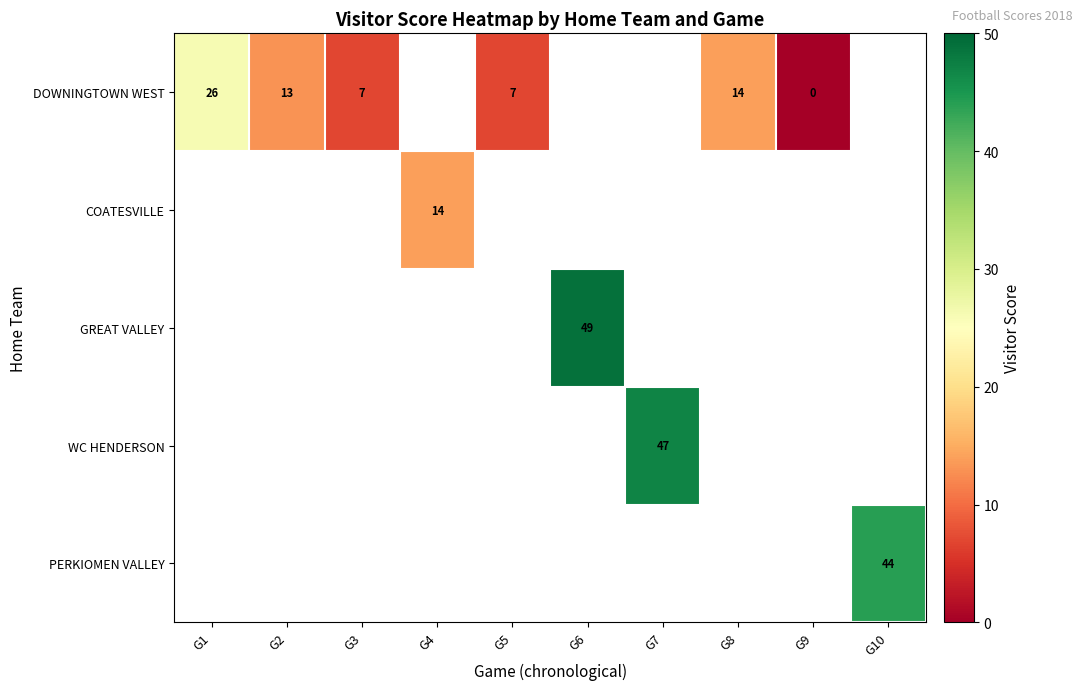

Which label corresponds to the largest value in the chart?

G6